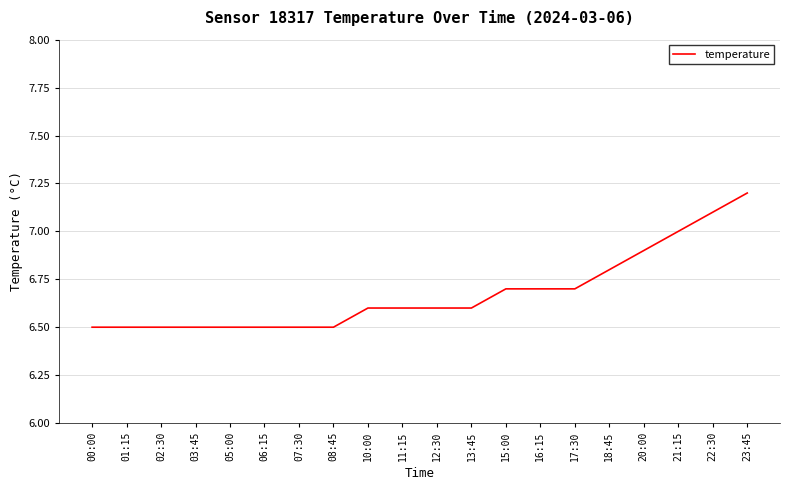

How many lines are shown in the chart?

1